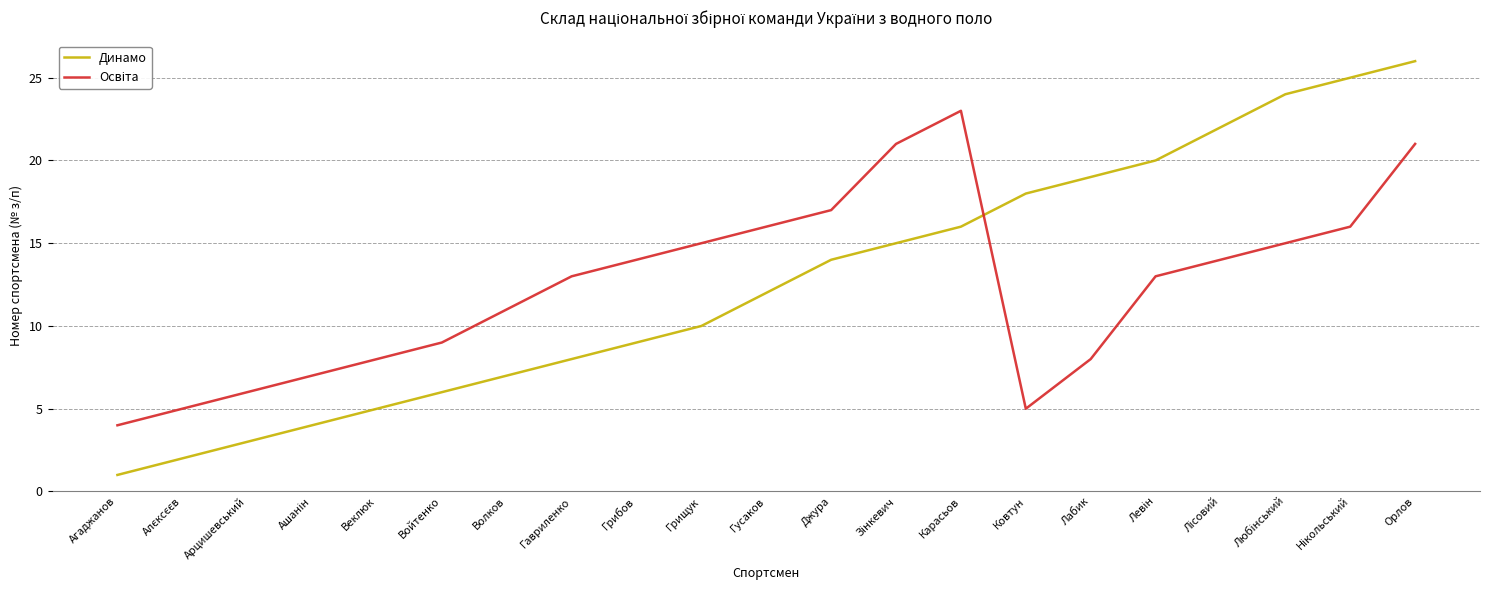

The Динамо series shows 18 at Ковтун. True or false?

True